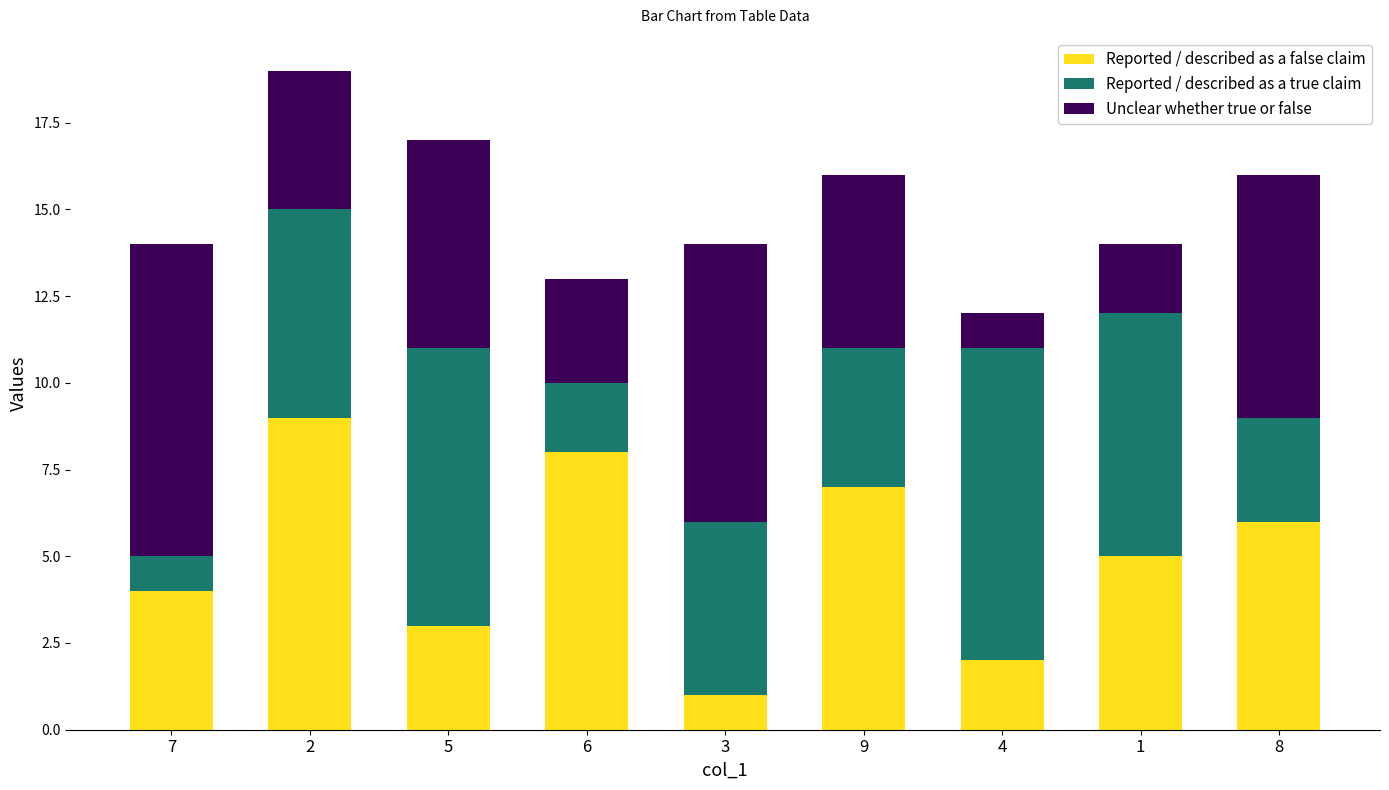

What is the difference between the maximum and minimum values in the Reported / described as a false claim series?

8